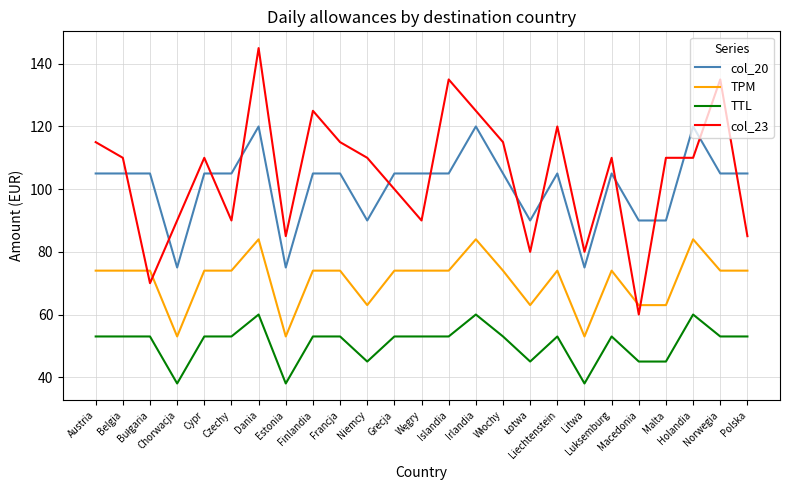

What is the difference between the maximum and minimum values in the col_23 series?

85